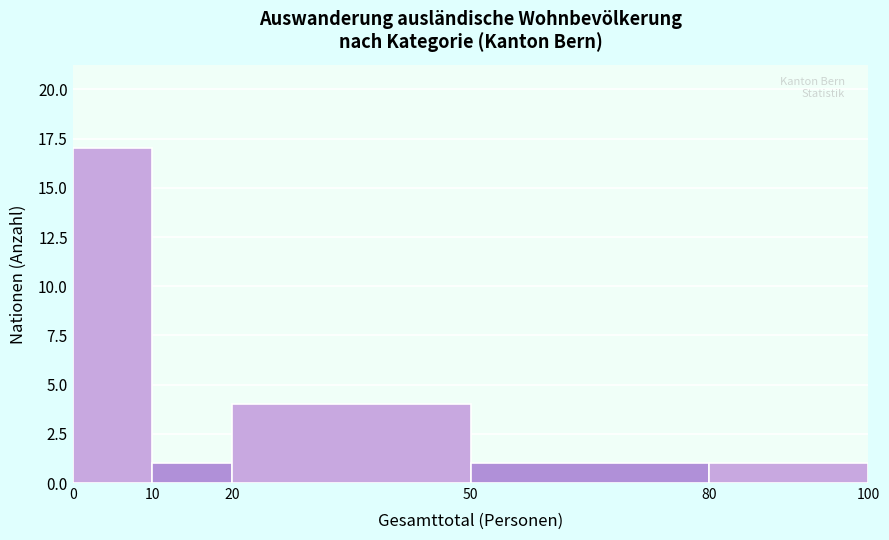

What is the height of the bar covering 20 to 50 on the x-axis? The values are not printed on the chart, so give them approximately, as read against the axis.

4